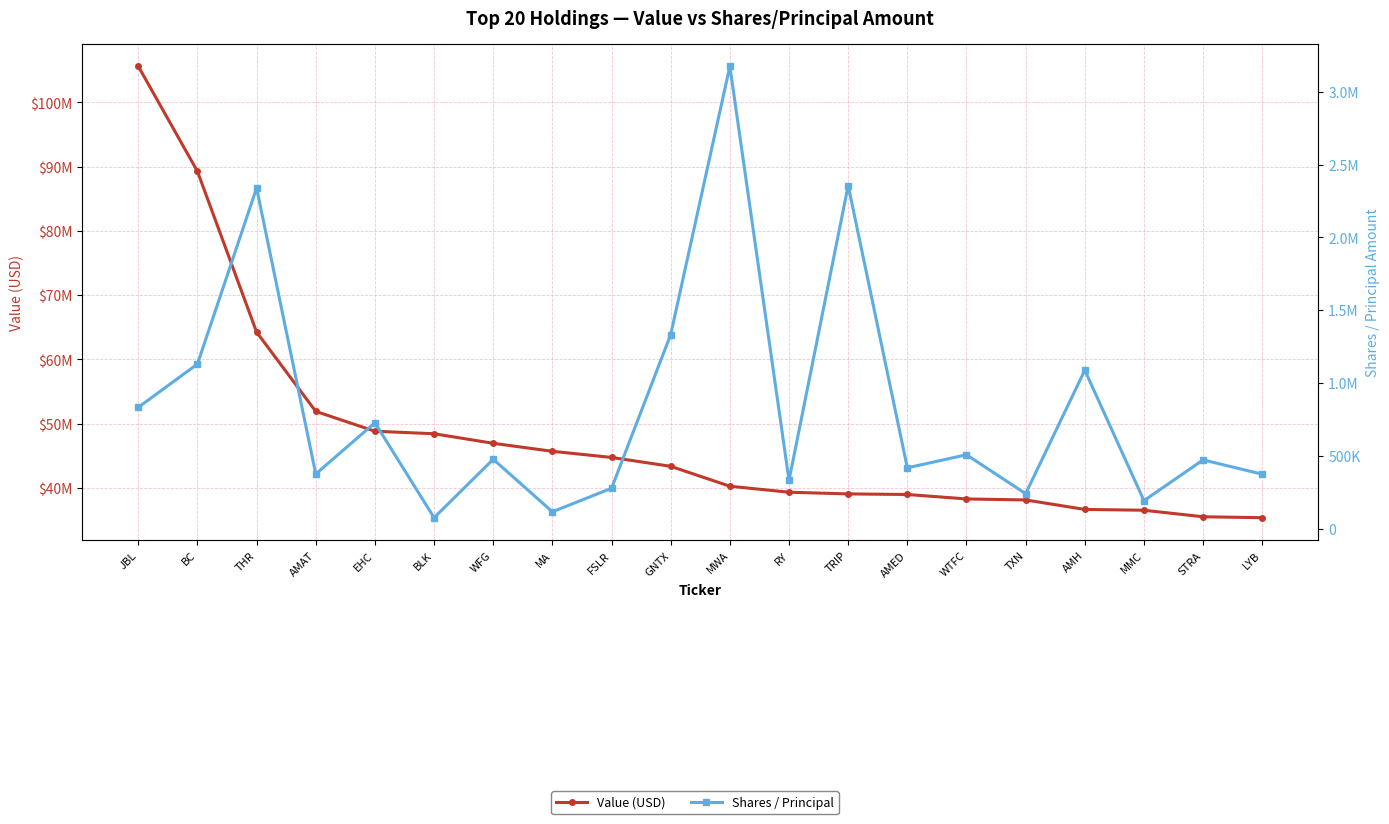

True or false: Shares / Principal and Value (USD) cross at least once.

False